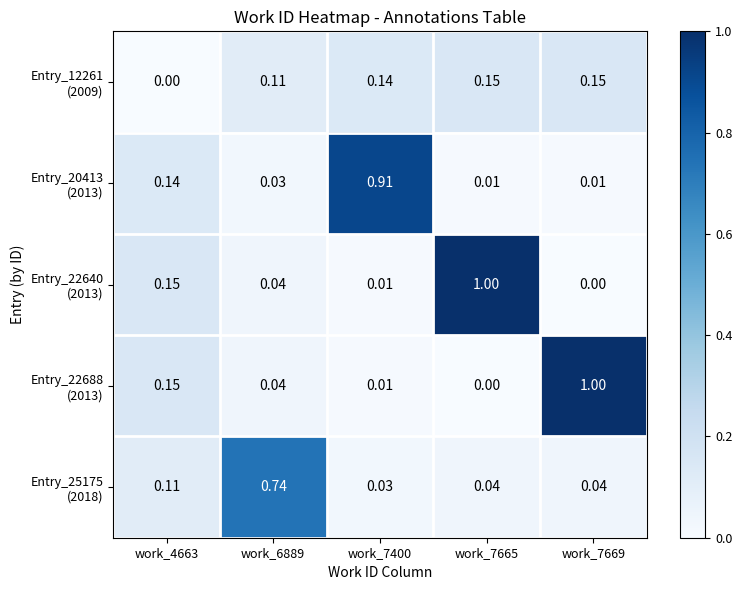

How many data points does each series have?

5